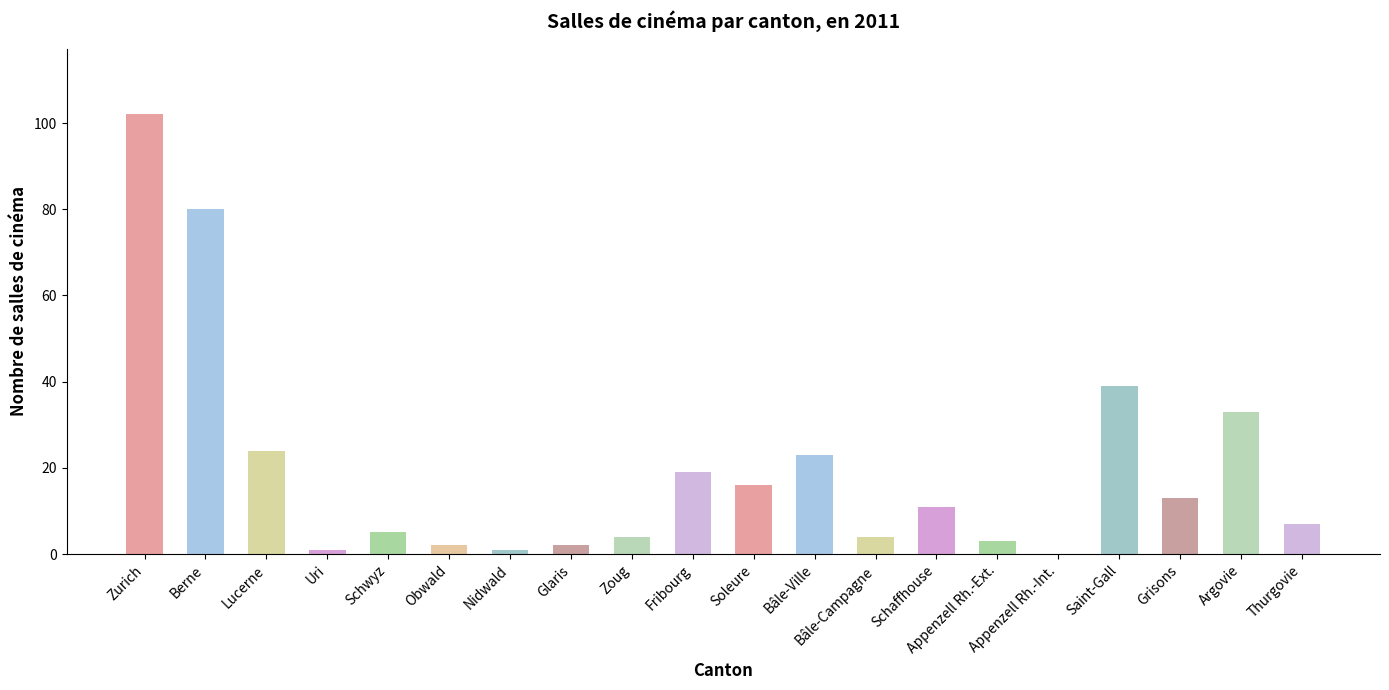

The value at Bâle-Ville is 23. True or false?

True